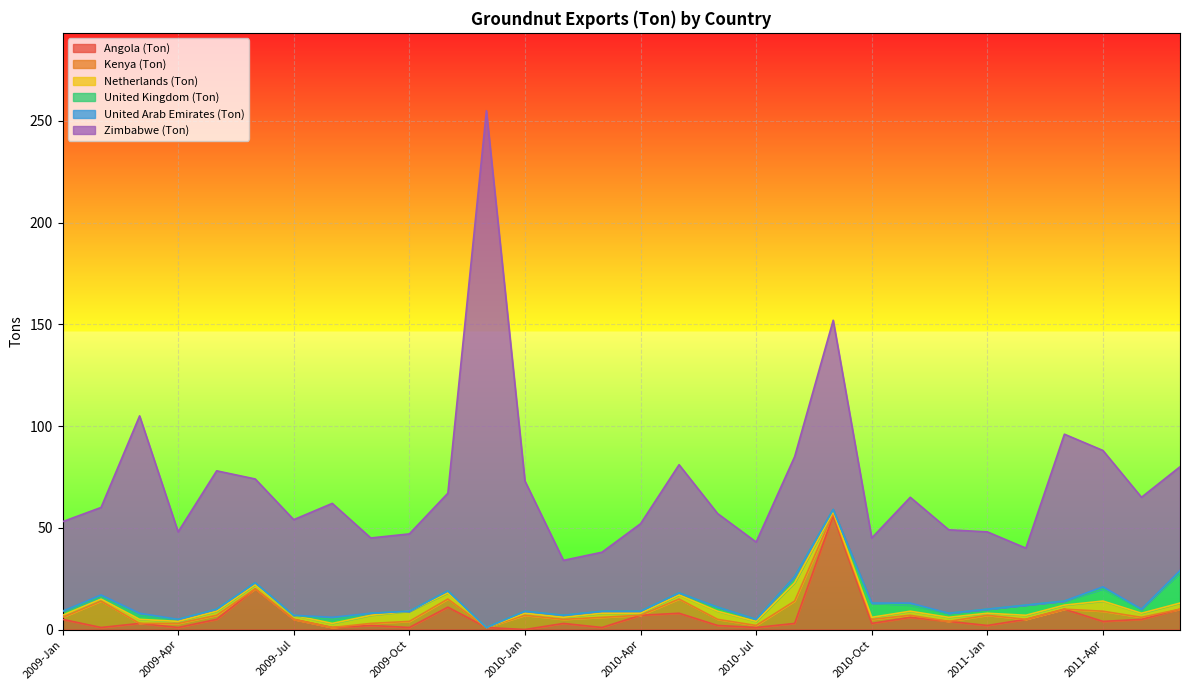

True or false: Zimbabwe (Ton) and United Kingdom (Ton) cross at least once.

False